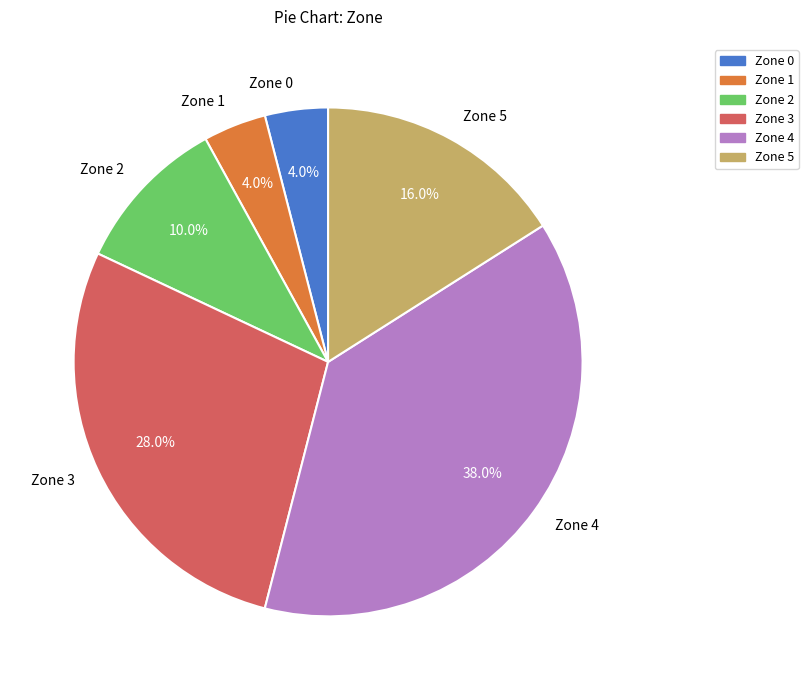

What percentage is the Zone 4 slice, to the nearest percent?

38%